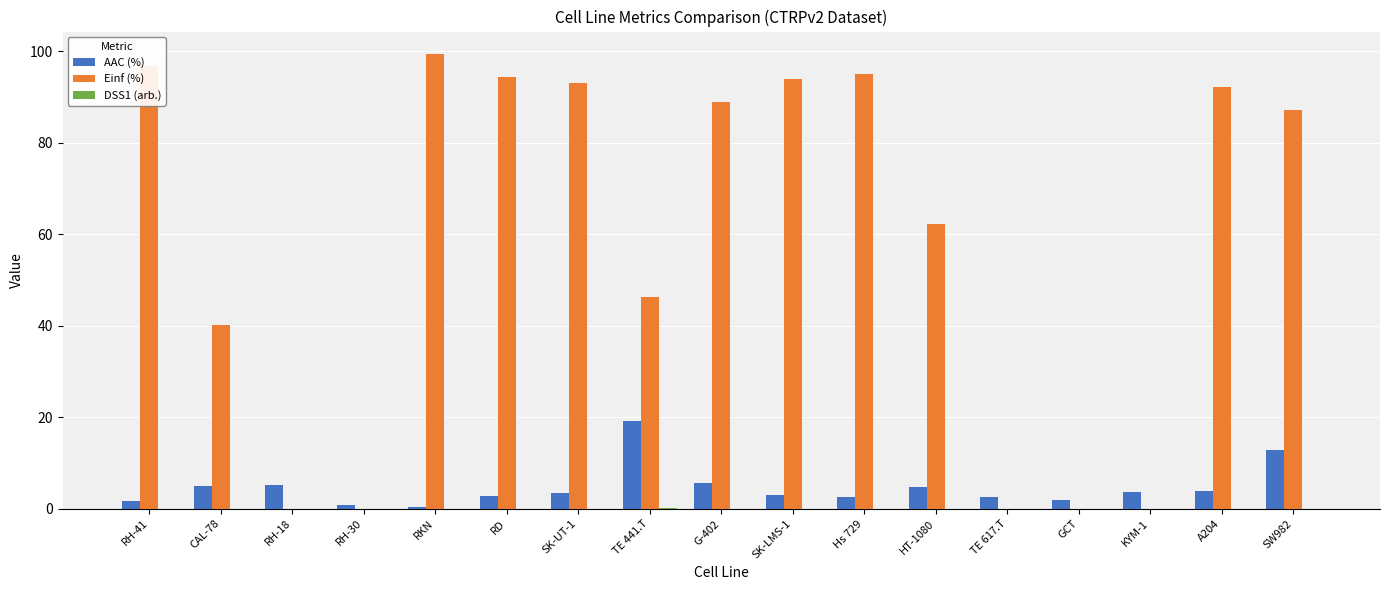

What is the highest value of the Einf (%) series?

99.3